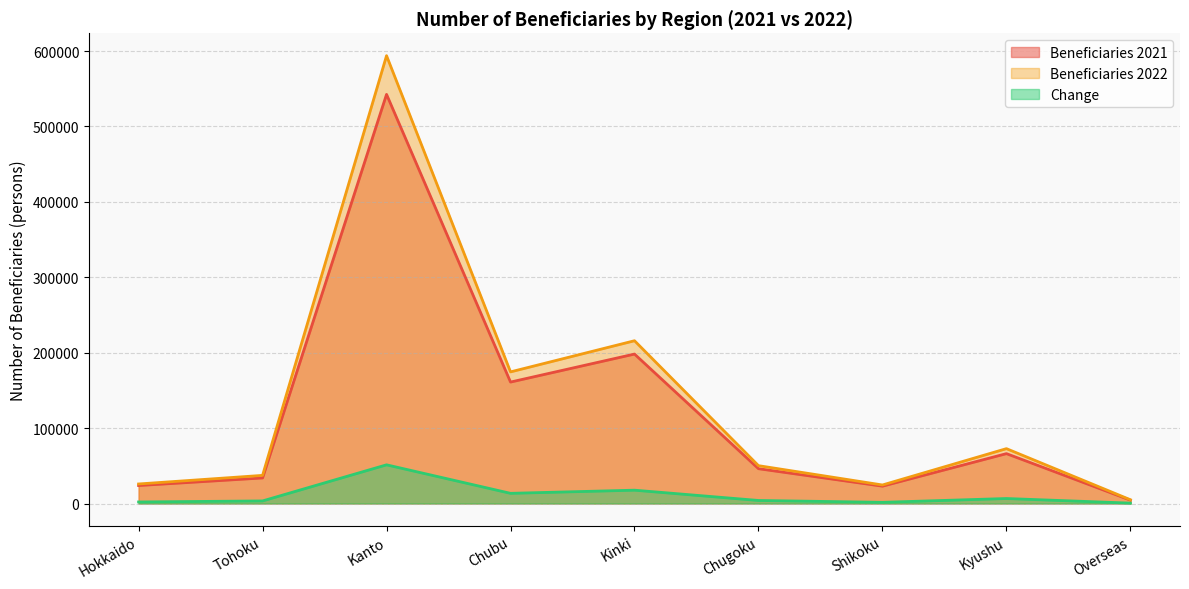

At which label is Change closest to 25910?

Kinki